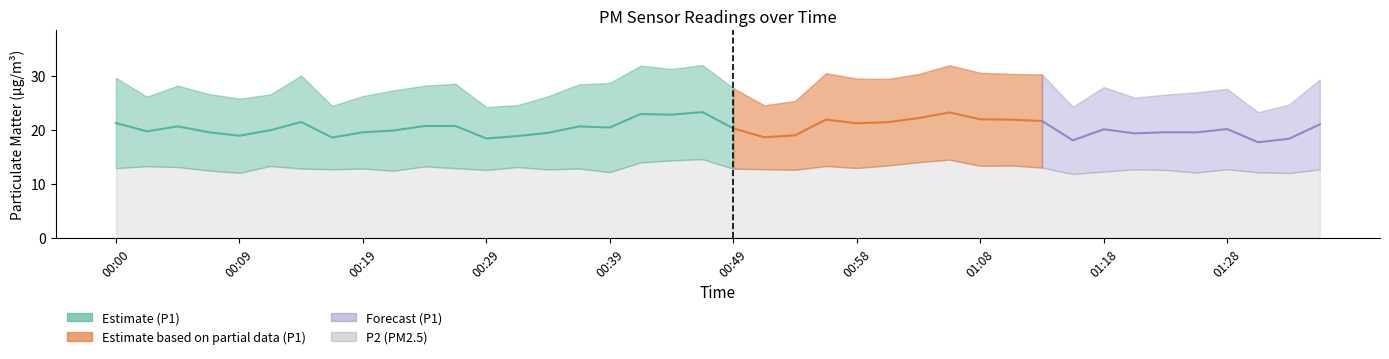

True or false: P1 and P2 intersect in this chart.

False